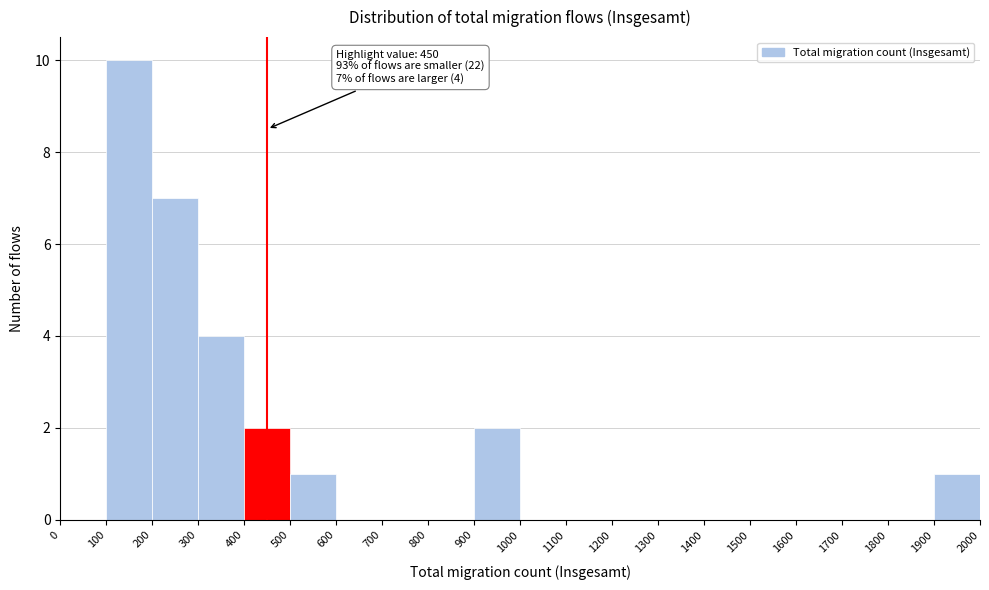

Over which range of the x-axis is the bar tallest?

100 to 200